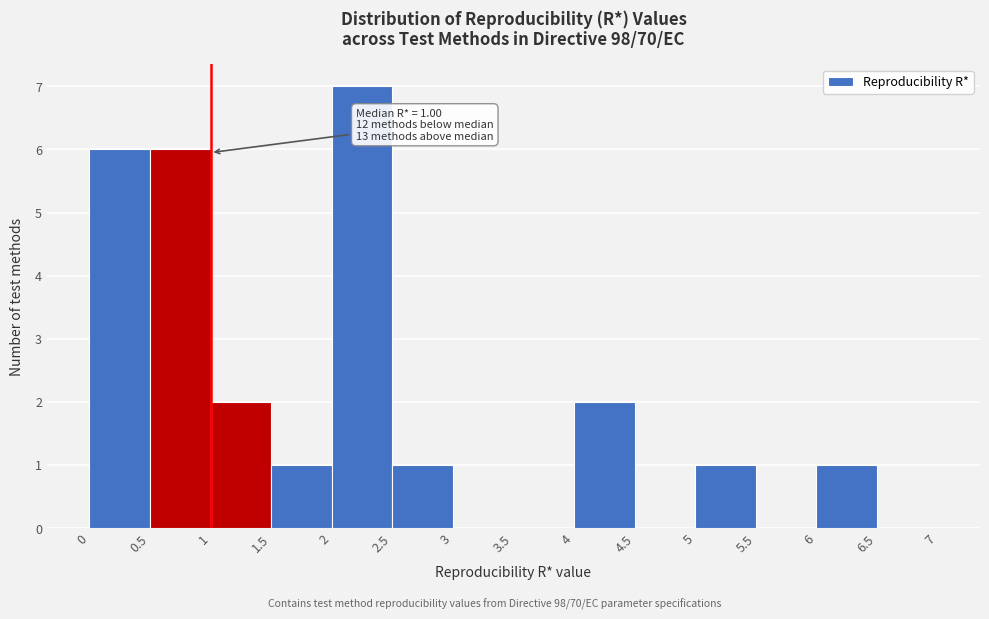

Over which range of the x-axis is the bar tallest?

2 to 2.5